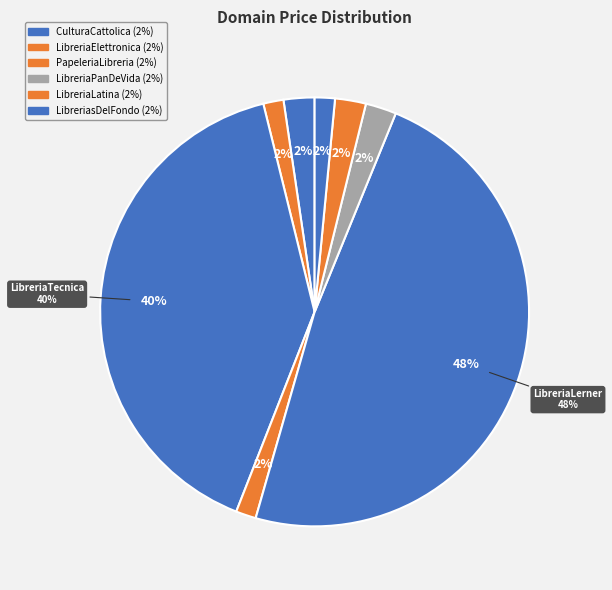

Count the number of slices in the pie.

8